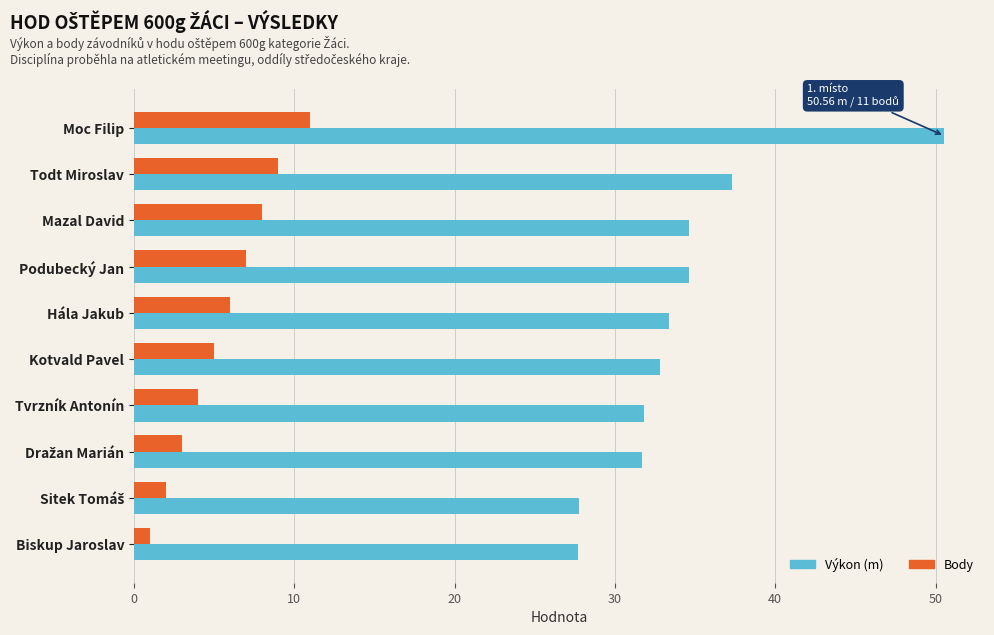

Which series has the widest spread of values?

Výkon (m)